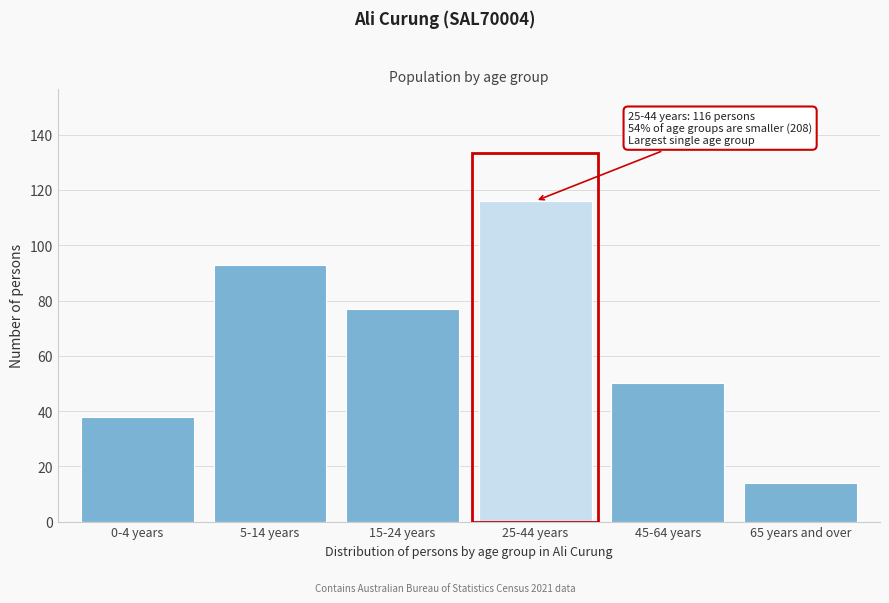

Reading left to right, what are all the values shown in this chart?

0-4 years=38	5-14 years=93	15-24 years=77	25-44 years=116	45-64 years=50	65 years and over=14